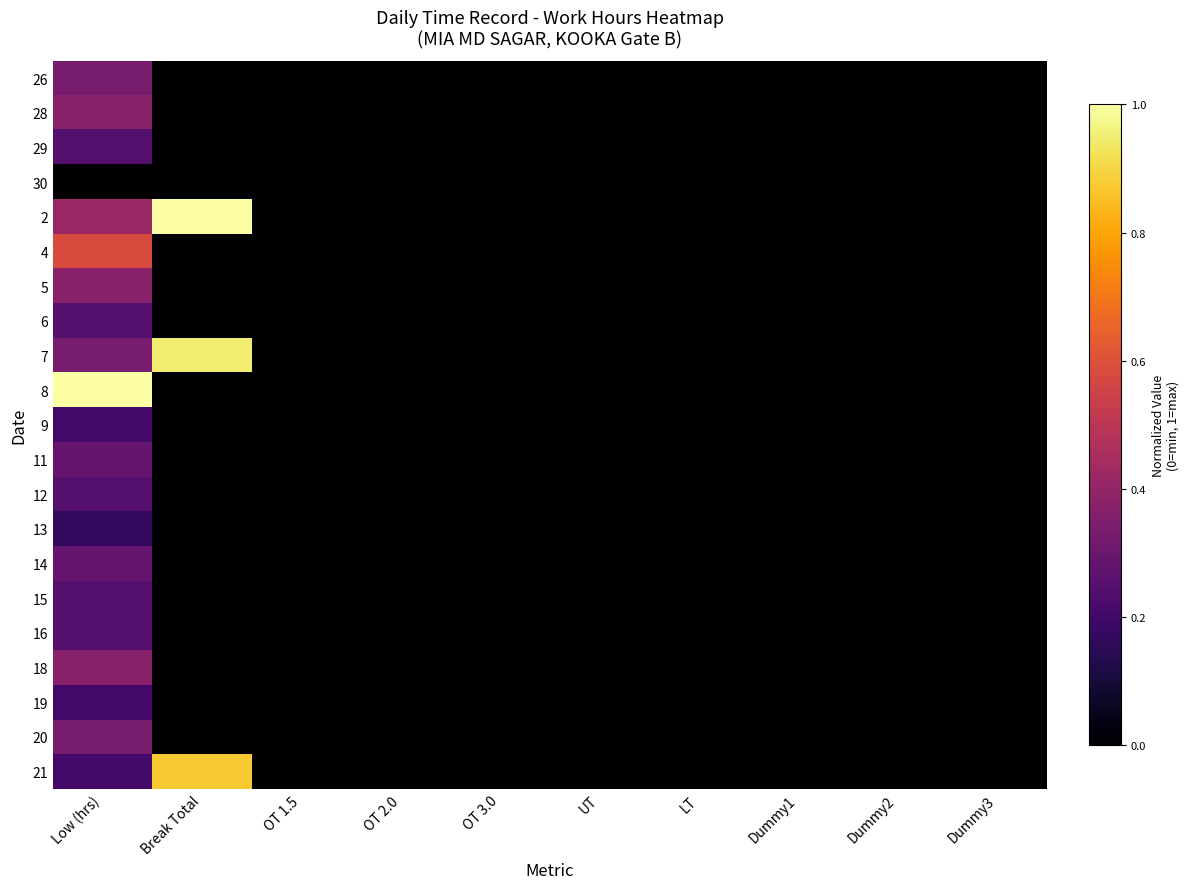

Reading left to right, transcribe all the data shown in this chart.

26: Low (hrs)=0.3	Break Total=0.0	OT 1.5=0.0	OT 2.0=0.0	OT 3.0=0.0	UT=0.0	LT=0.0	Dummy1=0.0	Dummy2=0.0	Dummy3=0.0
28: Low (hrs)=0.4	Break Total=0.0	OT 1.5=0.0	OT 2.0=0.0	OT 3.0=0.0	UT=0.0	LT=0.0	Dummy1=0.0	Dummy2=0.0	Dummy3=0.0
29: Low (hrs)=0.2	Break Total=0.0	OT 1.5=0.0	OT 2.0=0.0	OT 3.0=0.0	UT=0.0	LT=0.0	Dummy1=0.0	Dummy2=0.0	Dummy3=0.0
30: Low (hrs)=0.0	Break Total=0.0	OT 1.5=0.0	OT 2.0=0.0	OT 3.0=0.0	UT=0.0	LT=0.0	Dummy1=0.0	Dummy2=0.0	Dummy3=0.0
2: Low (hrs)=0.4	Break Total=1.0	OT 1.5=0.0	OT 2.0=0.0	OT 3.0=0.0	UT=0.0	LT=0.0	Dummy1=0.0	Dummy2=0.0	Dummy3=0.0
4: Low (hrs)=0.6	Break Total=0.0	OT 1.5=0.0	OT 2.0=0.0	OT 3.0=0.0	UT=0.0	LT=0.0	Dummy1=0.0	Dummy2=0.0	Dummy3=0.0
5: Low (hrs)=0.4	Break Total=0.0	OT 1.5=0.0	OT 2.0=0.0	OT 3.0=0.0	UT=0.0	LT=0.0	Dummy1=0.0	Dummy2=0.0	Dummy3=0.0
6: Low (hrs)=0.2	Break Total=0.0	OT 1.5=0.0	OT 2.0=0.0	OT 3.0=0.0	UT=0.0	LT=0.0	Dummy1=0.0	Dummy2=0.0	Dummy3=0.0
7: Low (hrs)=0.3	Break Total=0.9	OT 1.5=0.0	OT 2.0=0.0	OT 3.0=0.0	UT=0.0	LT=0.0	Dummy1=0.0	Dummy2=0.0	Dummy3=0.0
8: Low (hrs)=1.0	Break Total=0.0	OT 1.5=0.0	OT 2.0=0.0	OT 3.0=0.0	UT=0.0	LT=0.0	Dummy1=0.0	Dummy2=0.0	Dummy3=0.0
9: Low (hrs)=0.2	Break Total=0.0	OT 1.5=0.0	OT 2.0=0.0	OT 3.0=0.0	UT=0.0	LT=0.0	Dummy1=0.0	Dummy2=0.0	Dummy3=0.0
11: Low (hrs)=0.3	Break Total=0.0	OT 1.5=0.0	OT 2.0=0.0	OT 3.0=0.0	UT=0.0	LT=0.0	Dummy1=0.0	Dummy2=0.0	Dummy3=0.0
12: Low (hrs)=0.2	Break Total=0.0	OT 1.5=0.0	OT 2.0=0.0	OT 3.0=0.0	UT=0.0	LT=0.0	Dummy1=0.0	Dummy2=0.0	Dummy3=0.0
13: Low (hrs)=0.2	Break Total=0.0	OT 1.5=0.0	OT 2.0=0.0	OT 3.0=0.0	UT=0.0	LT=0.0	Dummy1=0.0	Dummy2=0.0	Dummy3=0.0
14: Low (hrs)=0.3	Break Total=0.0	OT 1.5=0.0	OT 2.0=0.0	OT 3.0=0.0	UT=0.0	LT=0.0	Dummy1=0.0	Dummy2=0.0	Dummy3=0.0
15: Low (hrs)=0.2	Break Total=0.0	OT 1.5=0.0	OT 2.0=0.0	OT 3.0=0.0	UT=0.0	LT=0.0	Dummy1=0.0	Dummy2=0.0	Dummy3=0.0
16: Low (hrs)=0.2	Break Total=0.0	OT 1.5=0.0	OT 2.0=0.0	OT 3.0=0.0	UT=0.0	LT=0.0	Dummy1=0.0	Dummy2=0.0	Dummy3=0.0
18: Low (hrs)=0.4	Break Total=0.0	OT 1.5=0.0	OT 2.0=0.0	OT 3.0=0.0	UT=0.0	LT=0.0	Dummy1=0.0	Dummy2=0.0	Dummy3=0.0
19: Low (hrs)=0.2	Break Total=0.0	OT 1.5=0.0	OT 2.0=0.0	OT 3.0=0.0	UT=0.0	LT=0.0	Dummy1=0.0	Dummy2=0.0	Dummy3=0.0
20: Low (hrs)=0.3	Break Total=0.0	OT 1.5=0.0	OT 2.0=0.0	OT 3.0=0.0	UT=0.0	LT=0.0	Dummy1=0.0	Dummy2=0.0	Dummy3=0.0
21: Low (hrs)=0.2	Break Total=0.9	OT 1.5=0.0	OT 2.0=0.0	OT 3.0=0.0	UT=0.0	LT=0.0	Dummy1=0.0	Dummy2=0.0	Dummy3=0.0